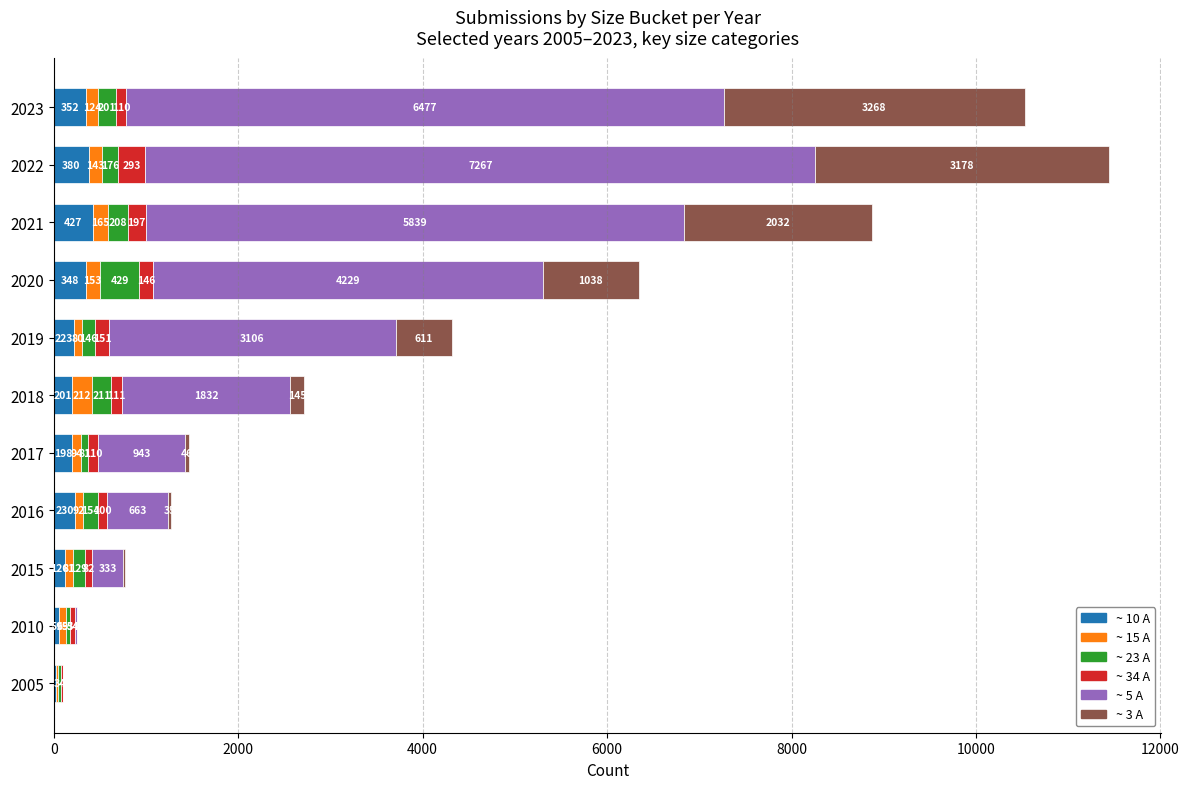

At which category is the sum across all series the highest?

2022